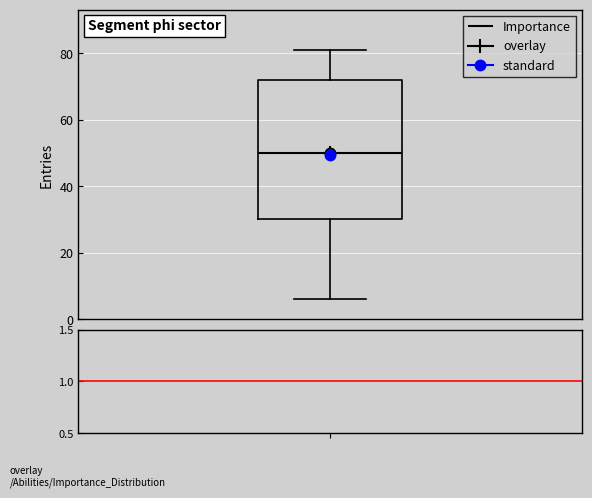

Where does the lower whisker of the box end on the y-axis? The values are not printed on the chart, so give them approximately, as read against the axis.

6